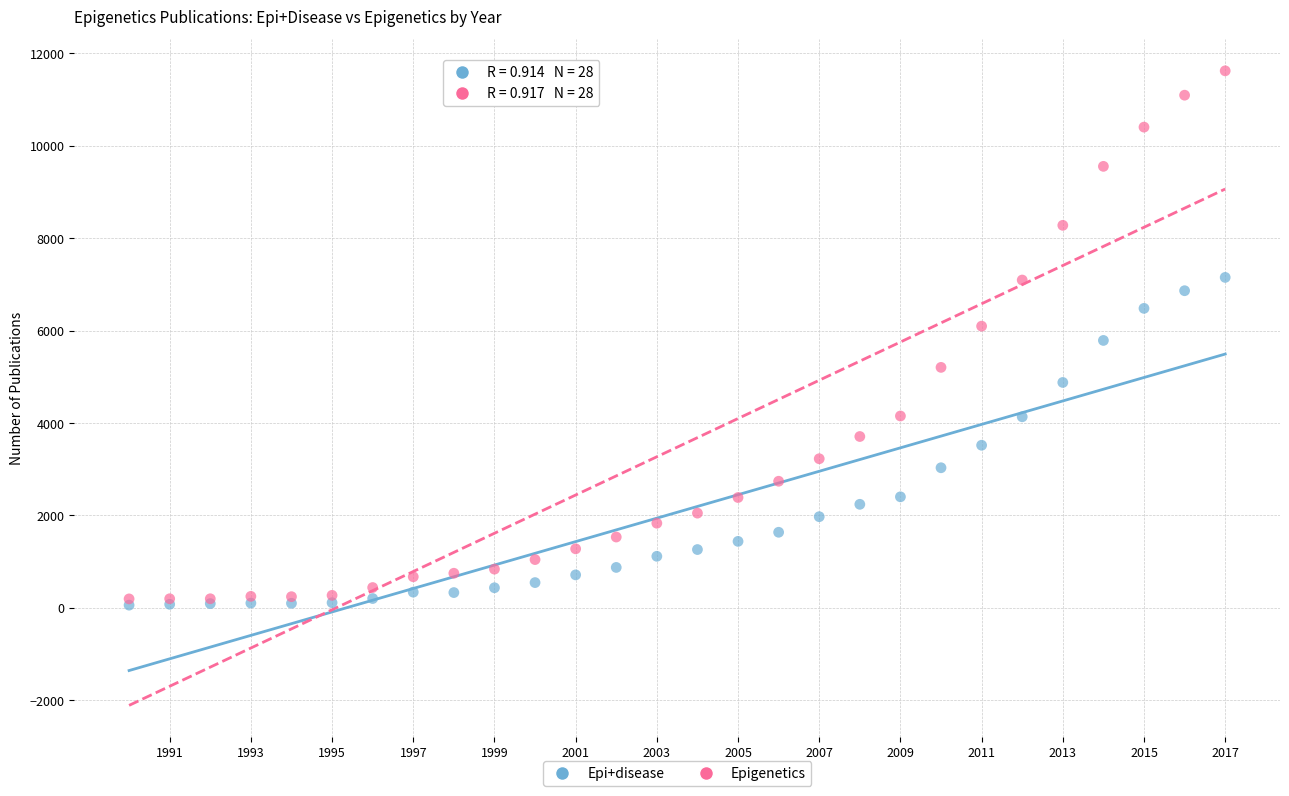

Which series has the widest spread of Y values?

Epigenetics